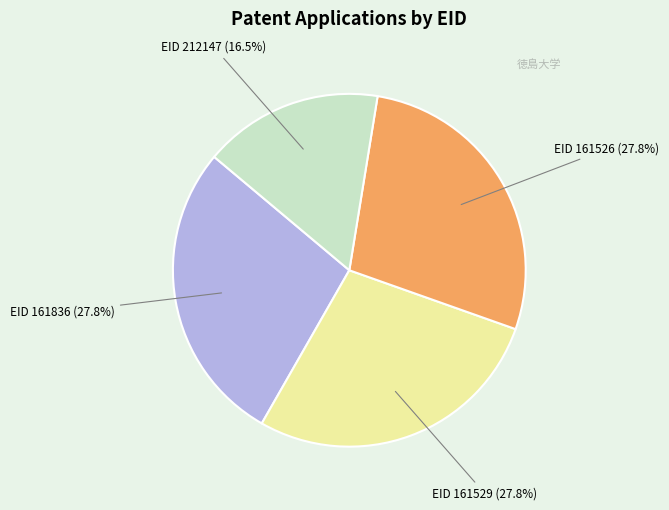

Is there a majority slice in this chart?

No